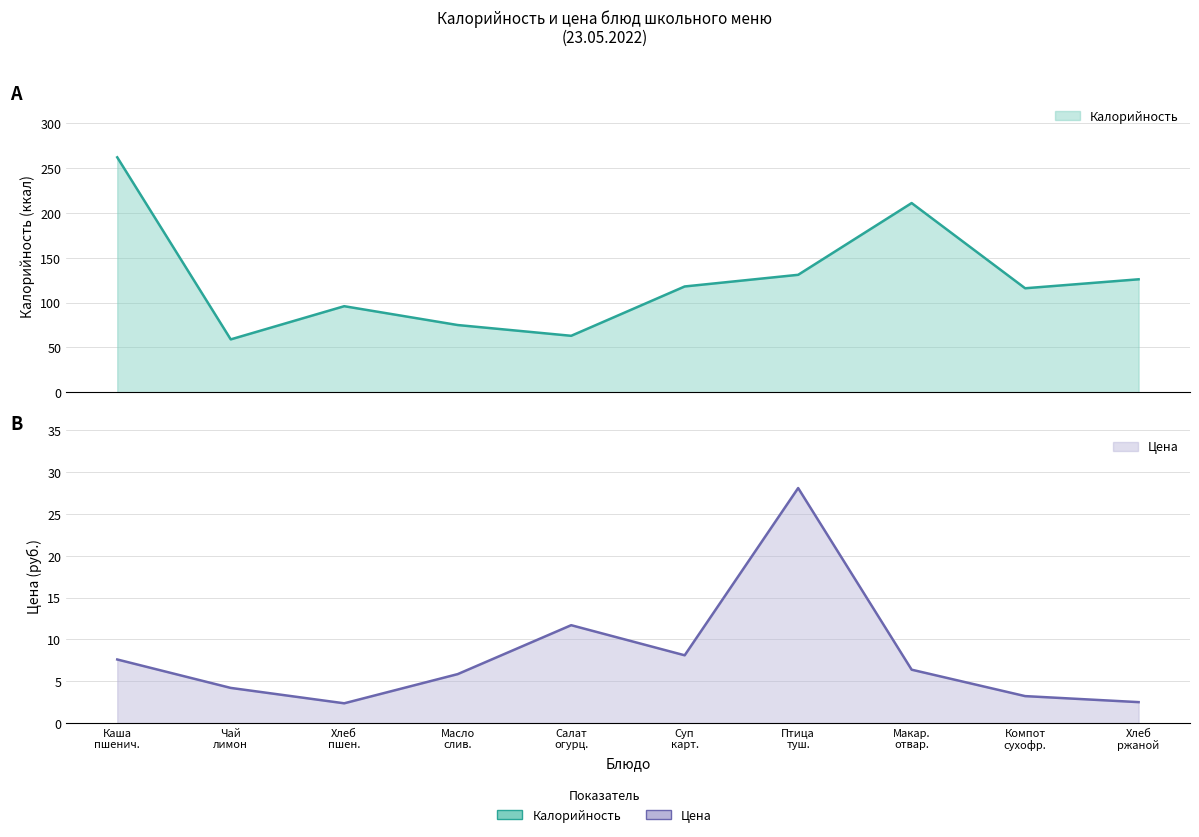

At which category does Цена reach its first local valley?

Хлеб пшен.